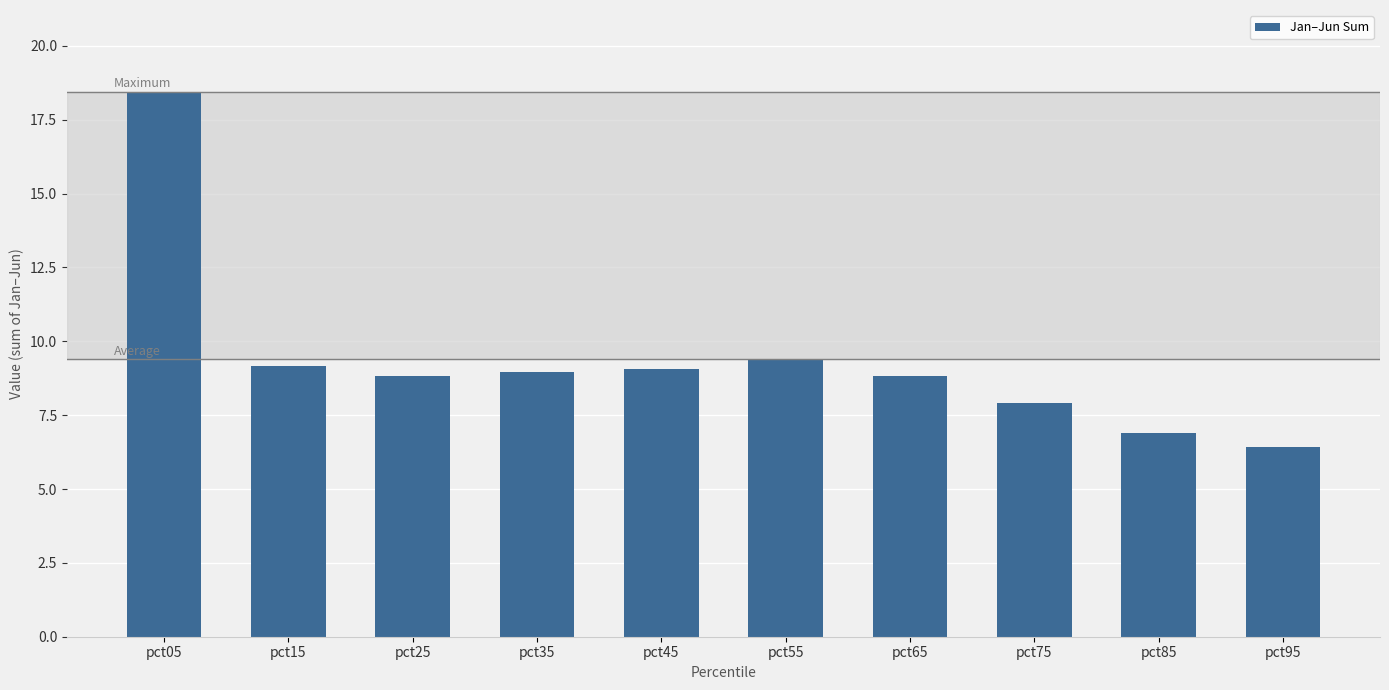

True or false: the data shows 7.9 at pct75.

True